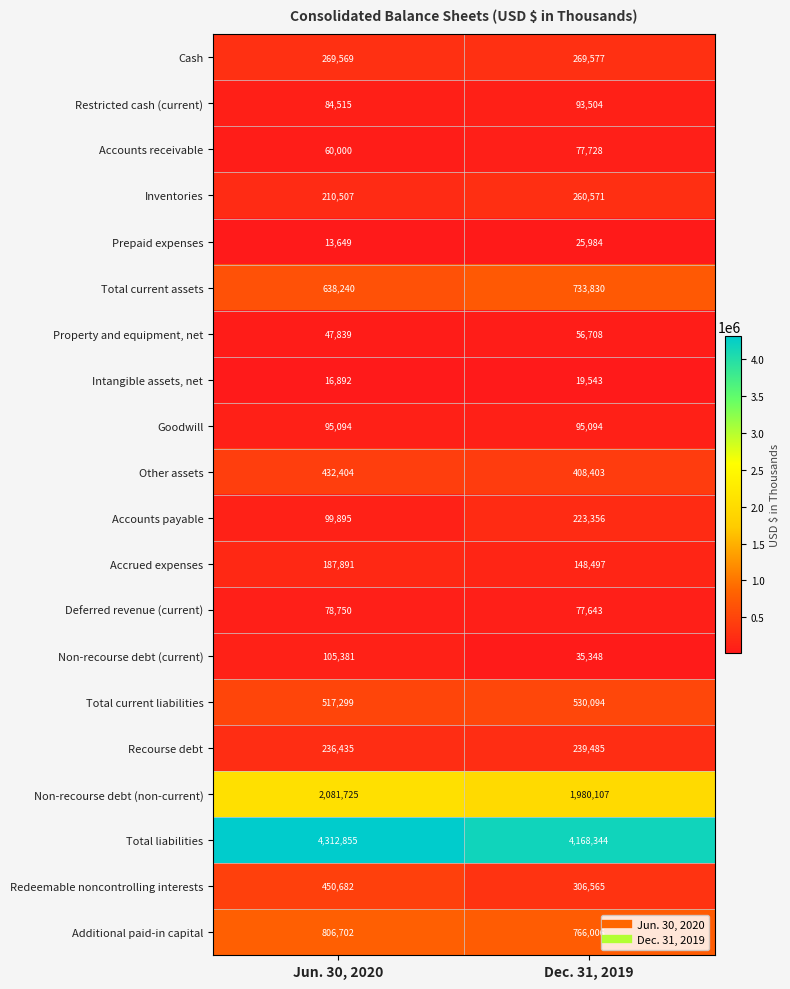

At which category is the sum across all series the highest?

Jun. 30, 2020